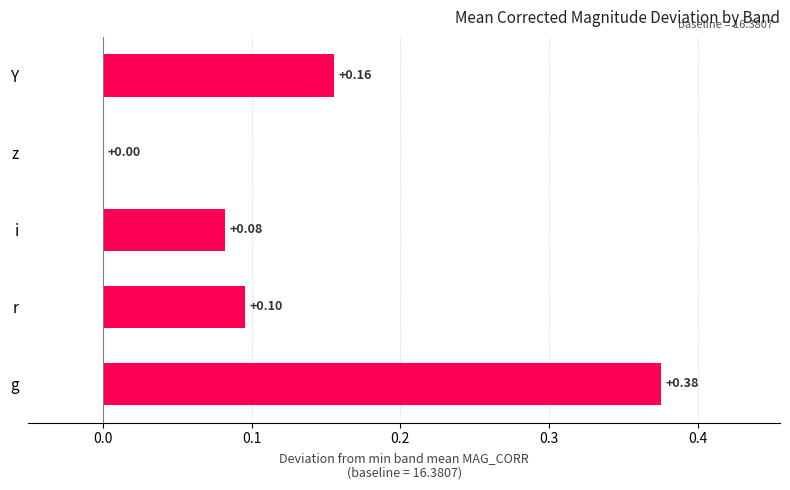

Count the values in the range 0 to 1.

5